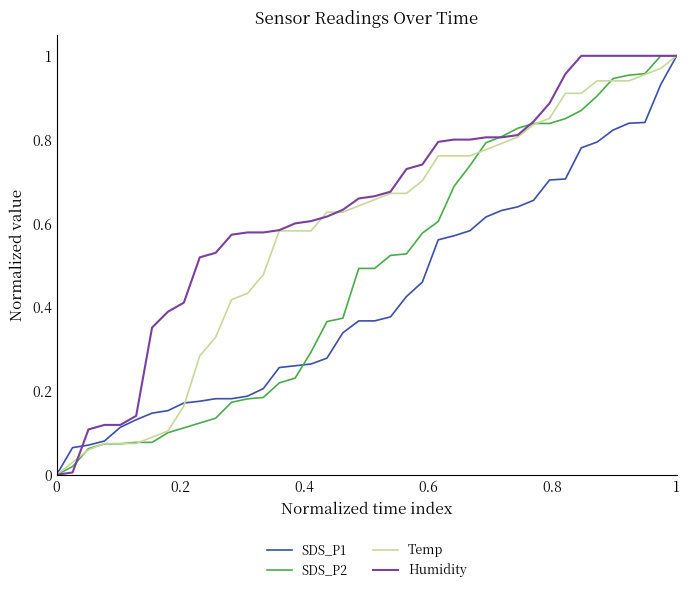

List the series in order of their overall mean, lowest first.

SDS_P1, SDS_P2, Temp, Humidity